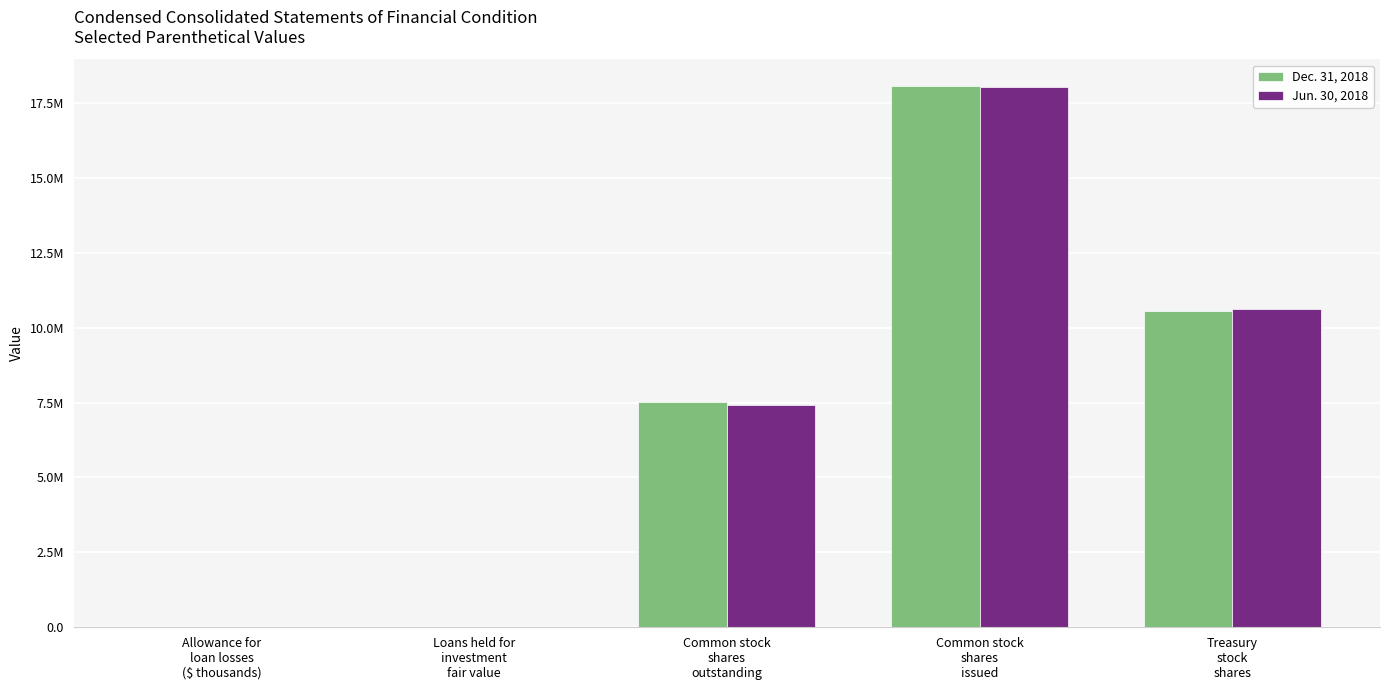

Does the chart contain stacked bars?

No